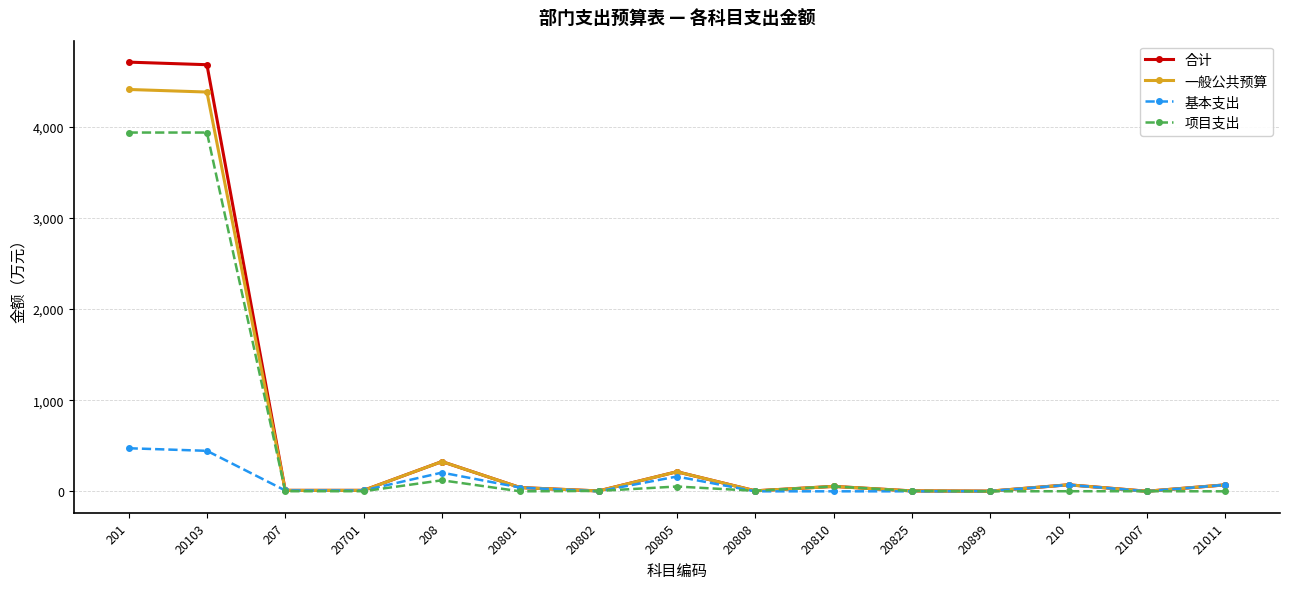

Is the value of 基本支出 at 201 greater than the value of 项目支出 at 20802?

Yes